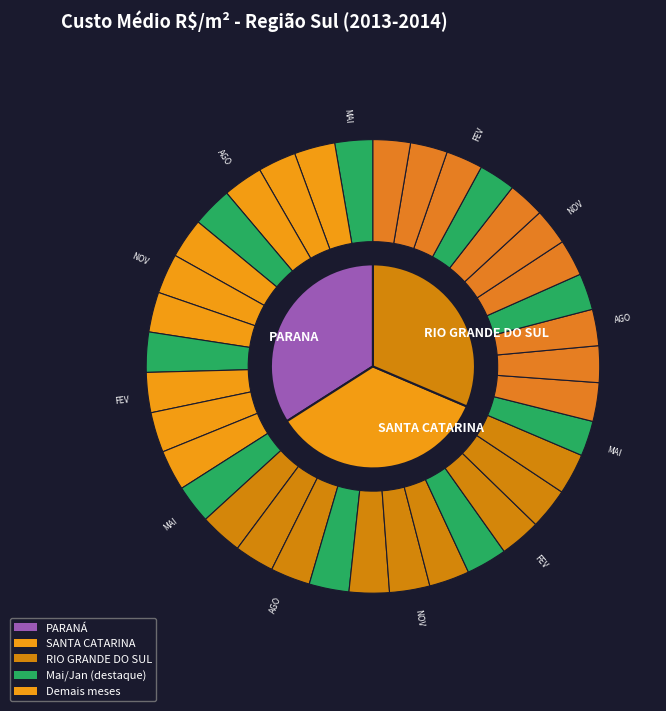

How much of the chart is everything except JUN?

91.5%